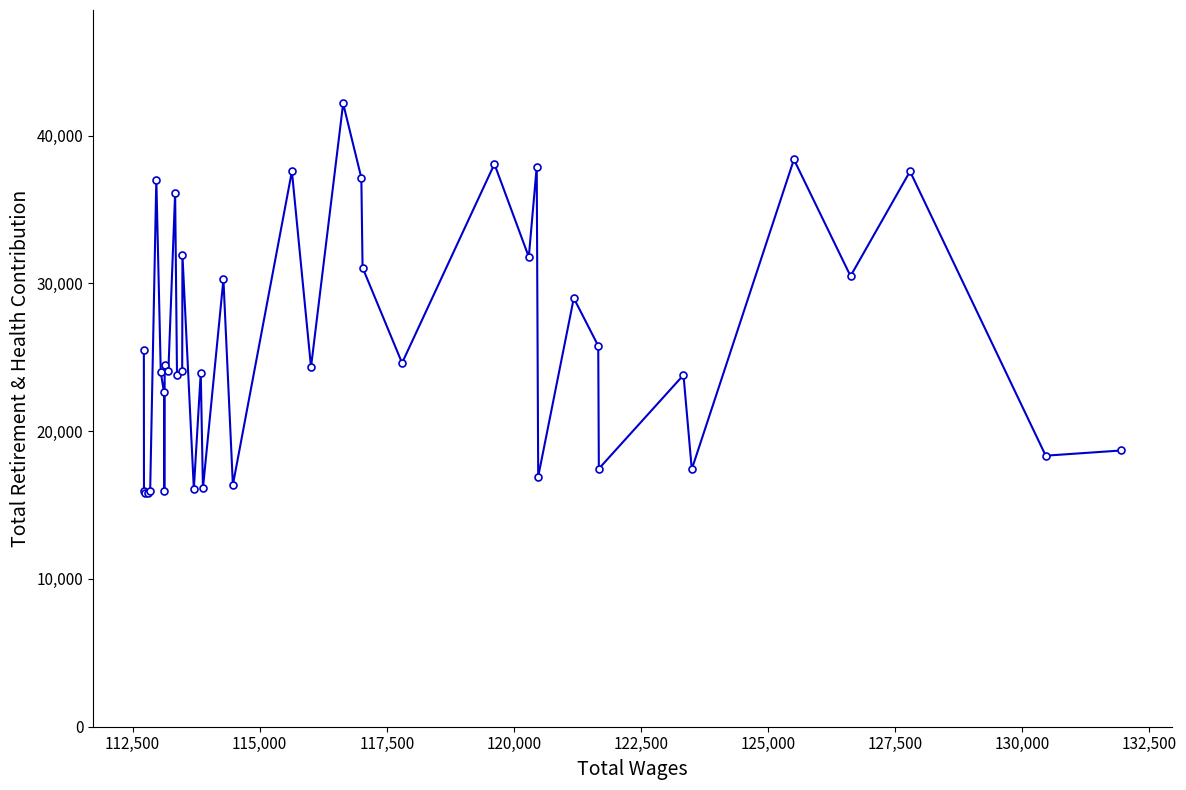

What is the sum of all values?

1034310